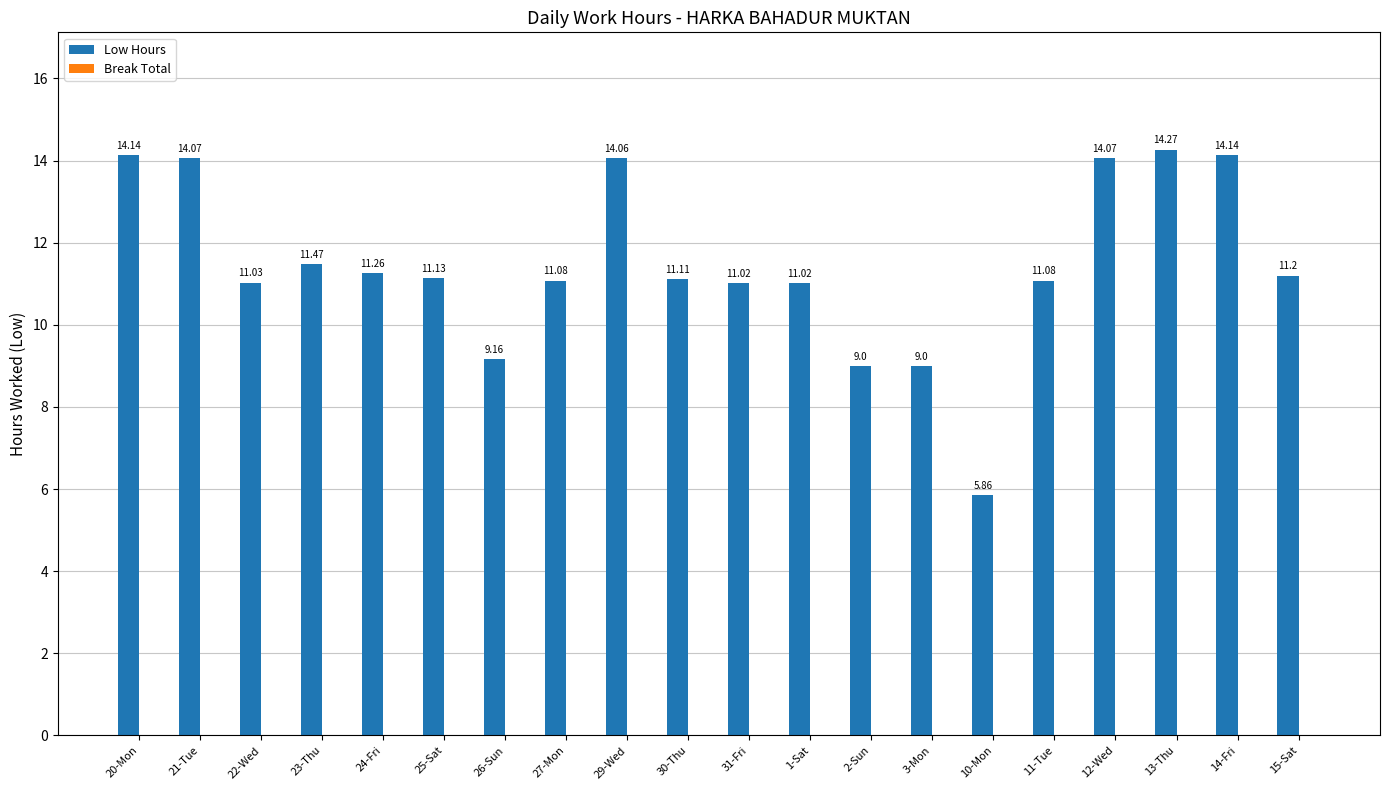

What is the average value?

11.5